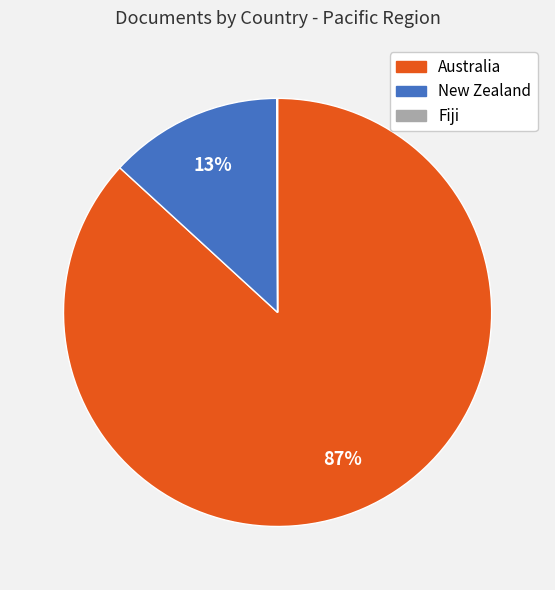

Combined, do Australia and New Zealand account for over 50%?

Yes